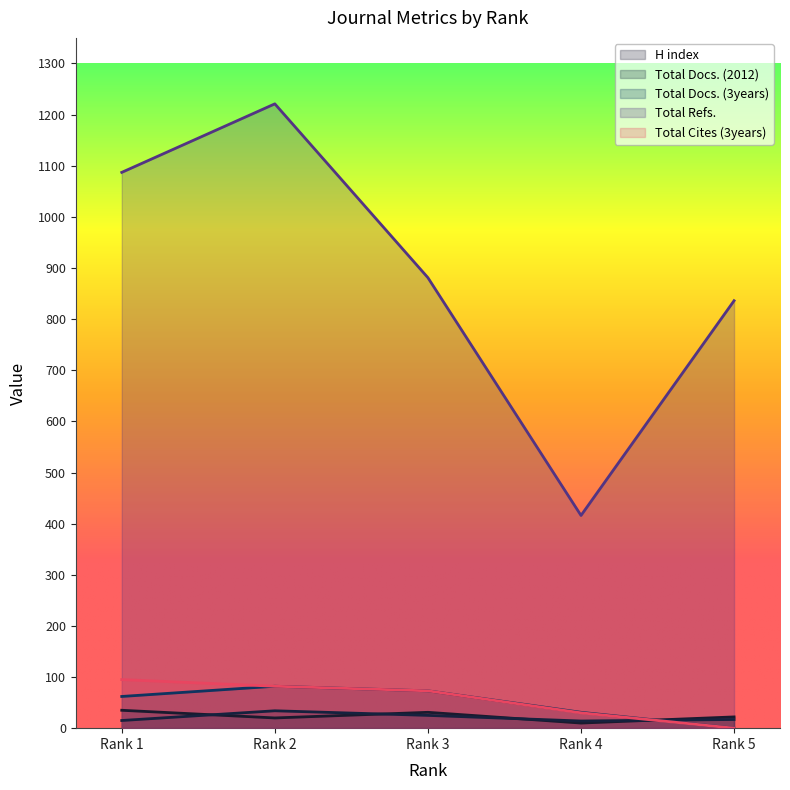

What is the greatest value displayed?

1221